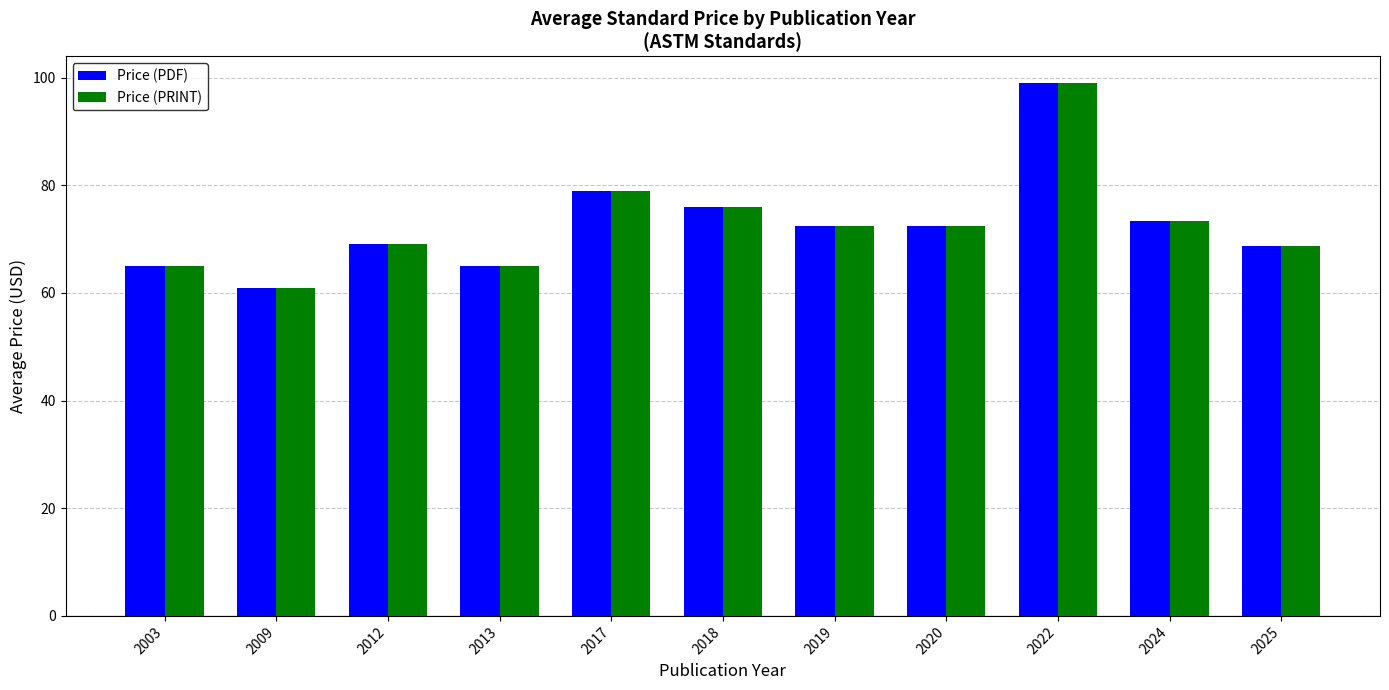

How many data points does each series have?

11